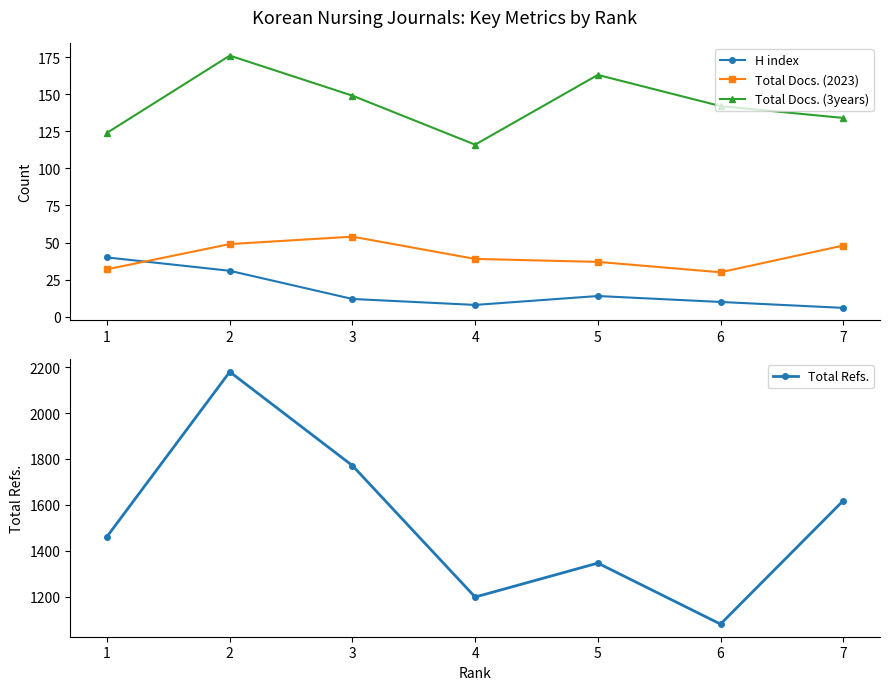

True or false: Total Docs. (3years) has a value of 85 at 1.

False